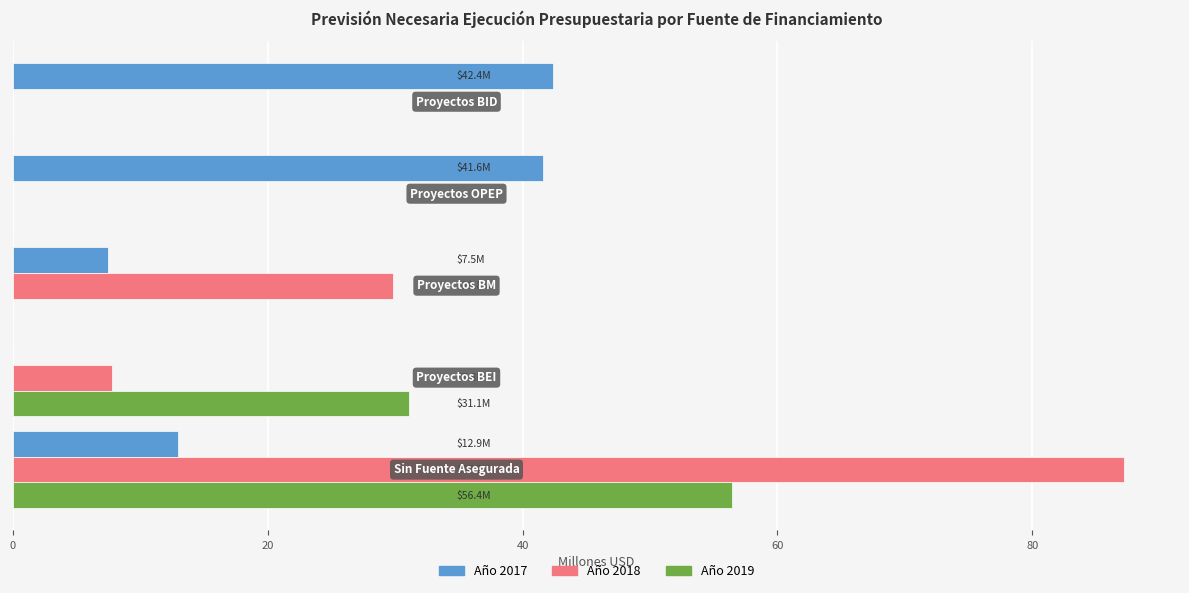

How many values in the Año 2017 series exceed 12?

3